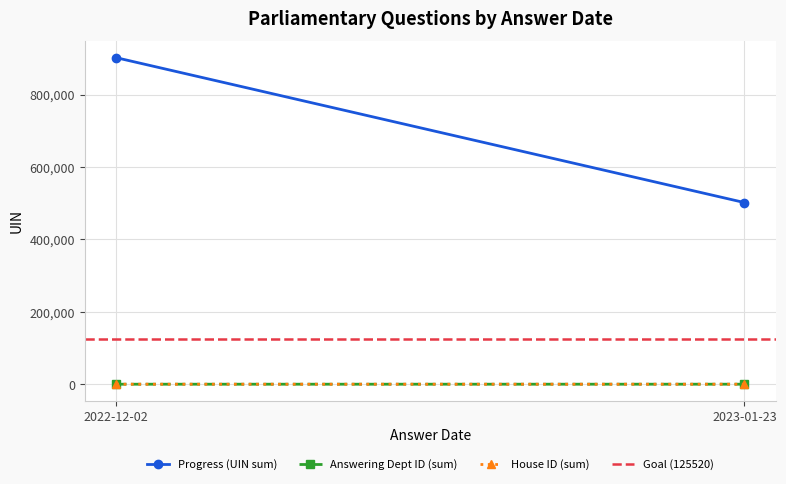

What is the spread (max minus min) of values at 2023-01-23?

502070